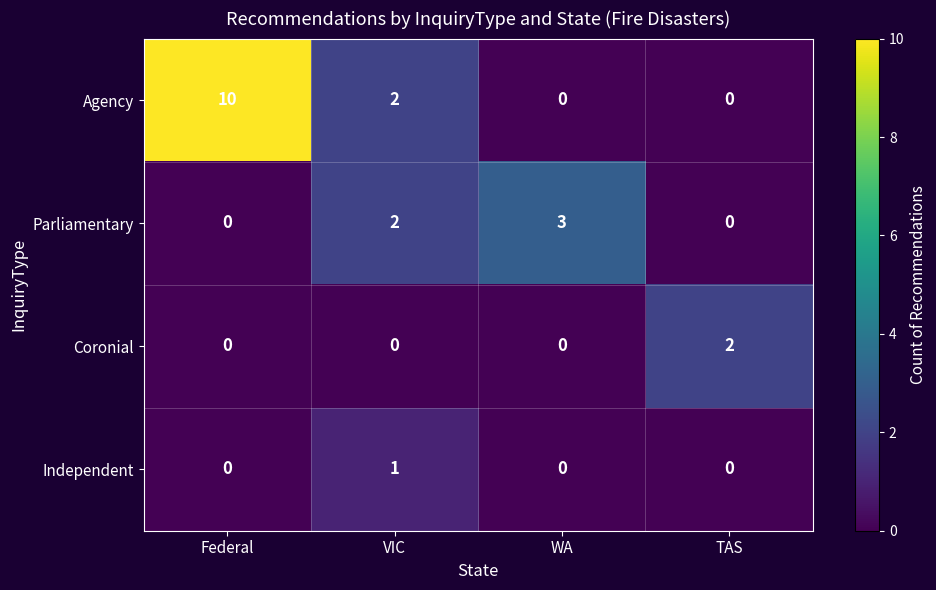

At which label does Agency first exceed 2?

Federal